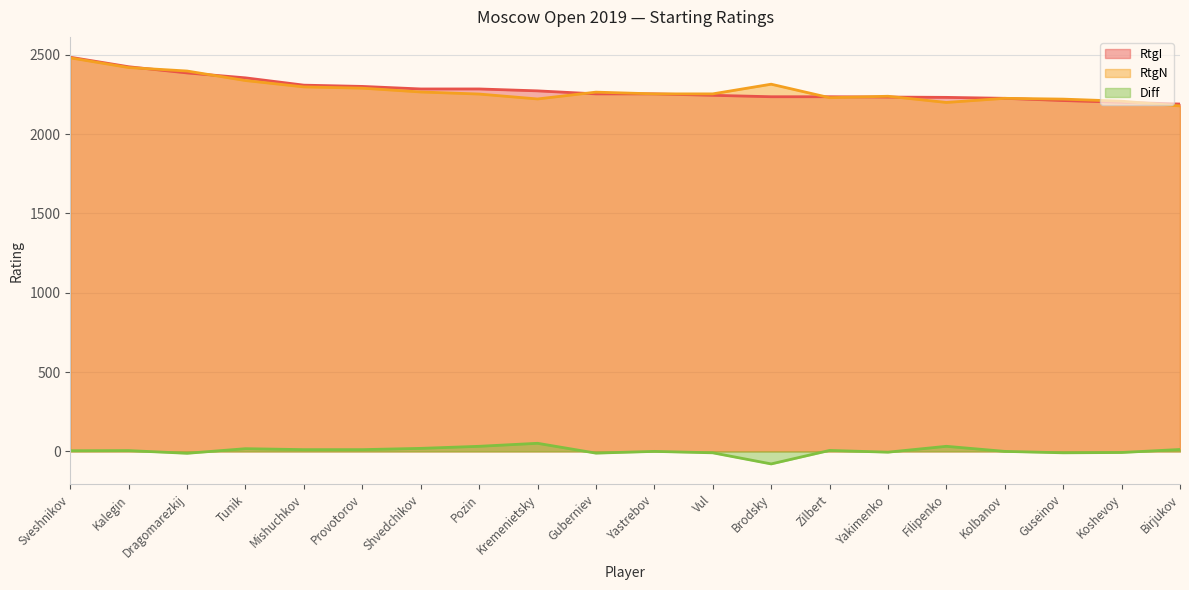

True or false: RtgI has more than 1 interior local peaks.

False